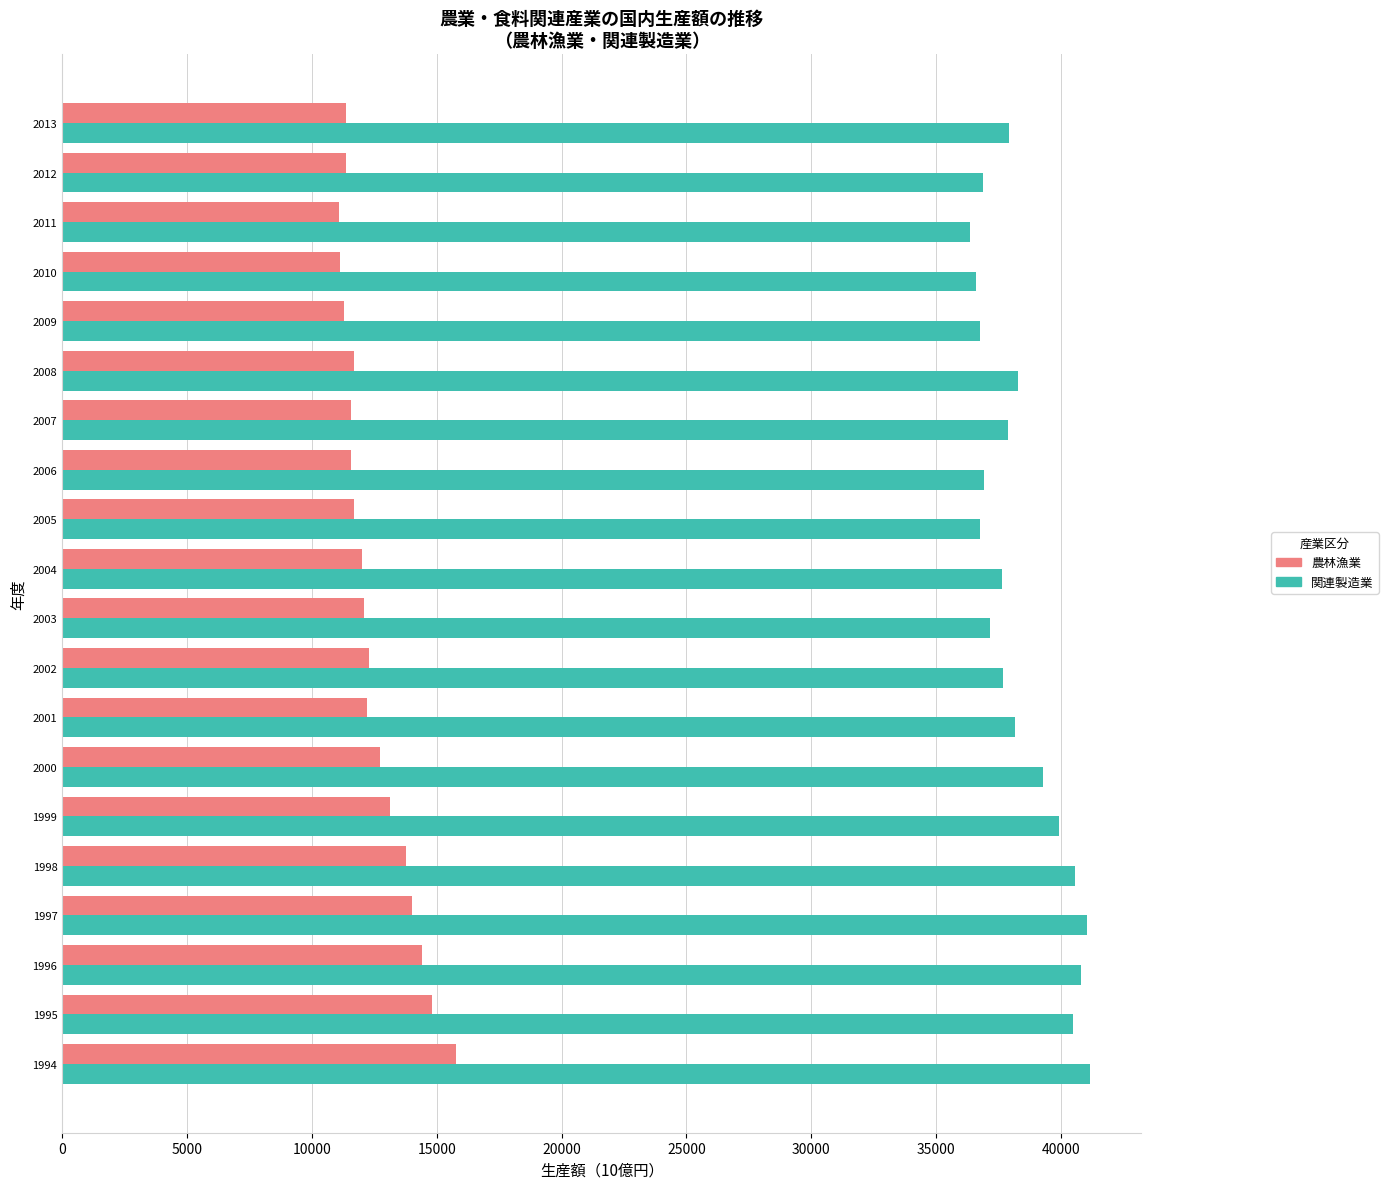

List the series in order of their peak value, lowest first.

農林漁業, 関連製造業